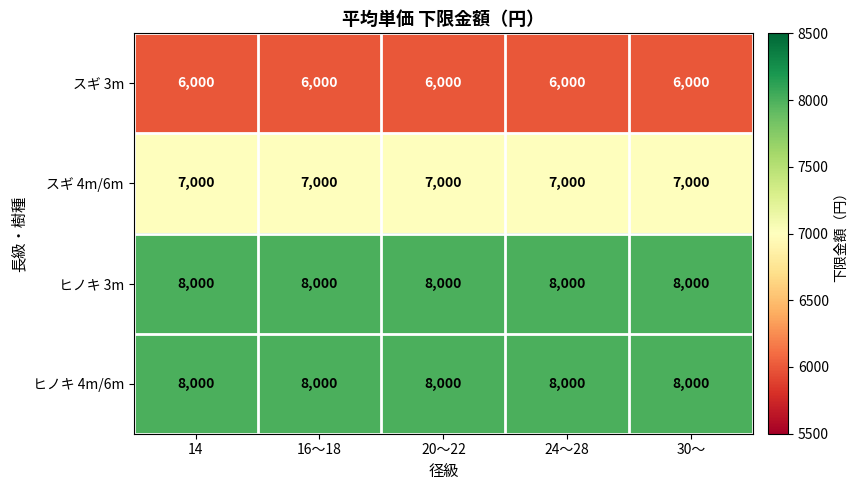

What is the average value of the スギ 3m series?

6000